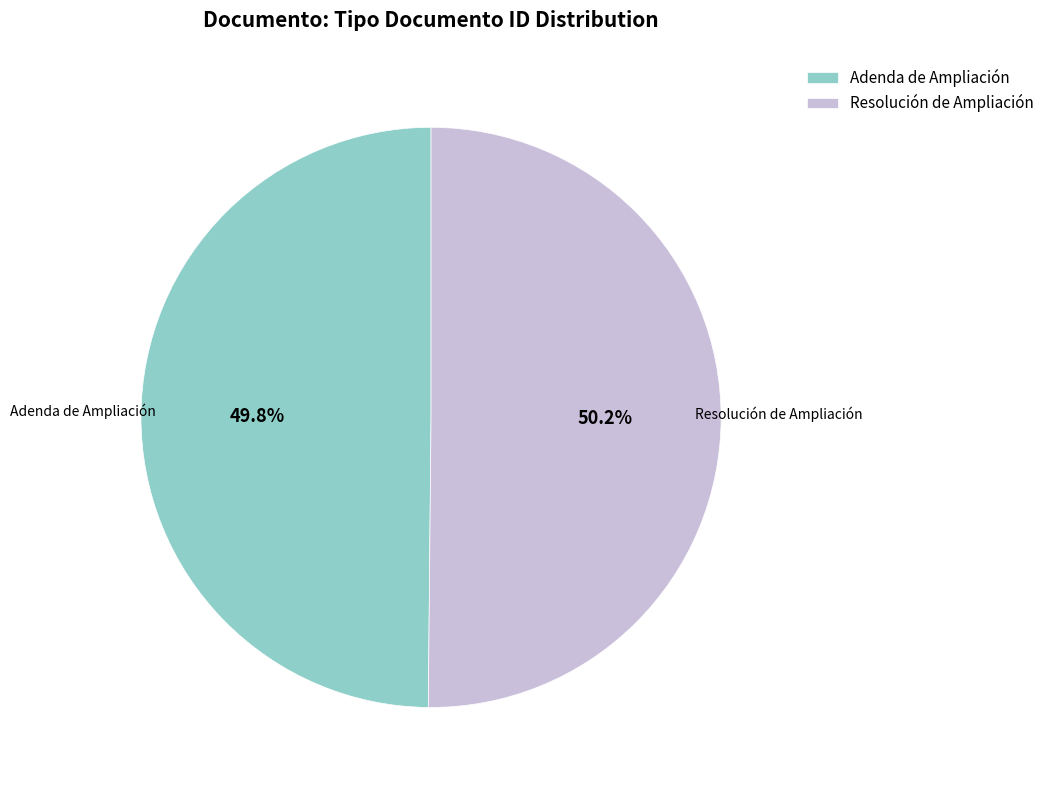

Approximately how many times larger is the value at Resolución de Ampliación compared to Adenda de Ampliación?

1.0